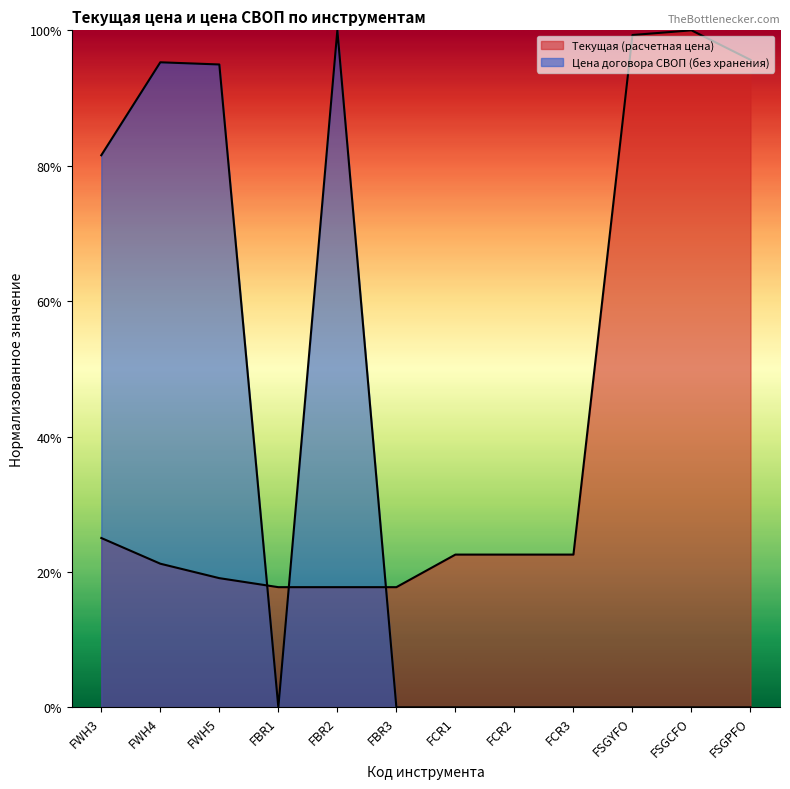

Is the value of Цена договора СВОП (без хранения) at FSGCFO greater than the value of Текущая (расчетная цена) at FWH4?

No